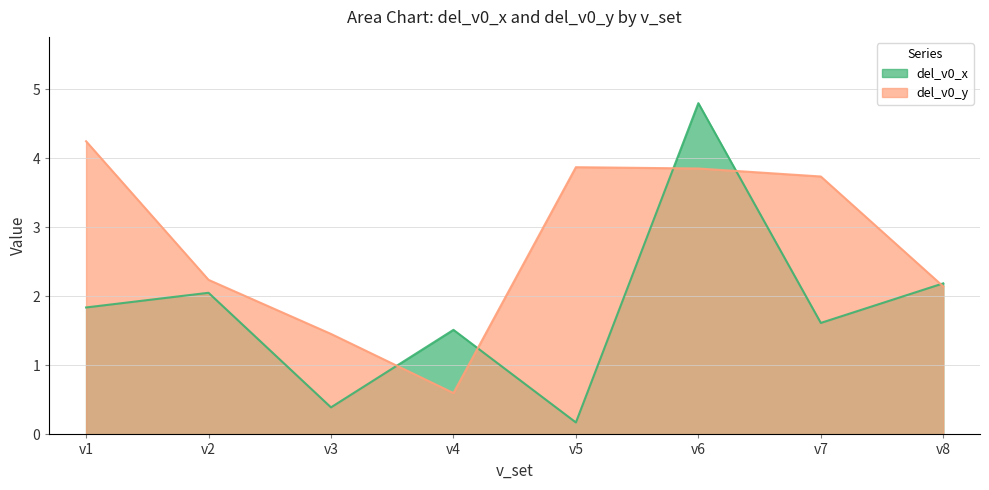

What is the minimum value shown in the chart?

0.2